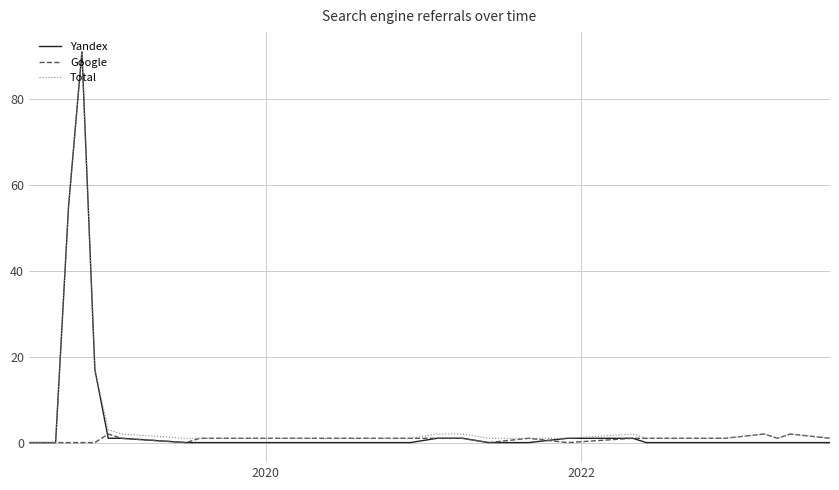

What is the maximum value shown in the chart?

91